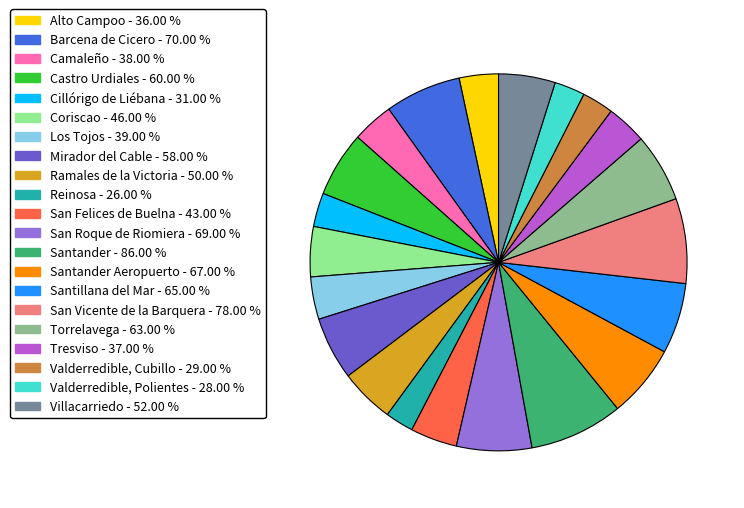

Does any single category account for the majority?

No